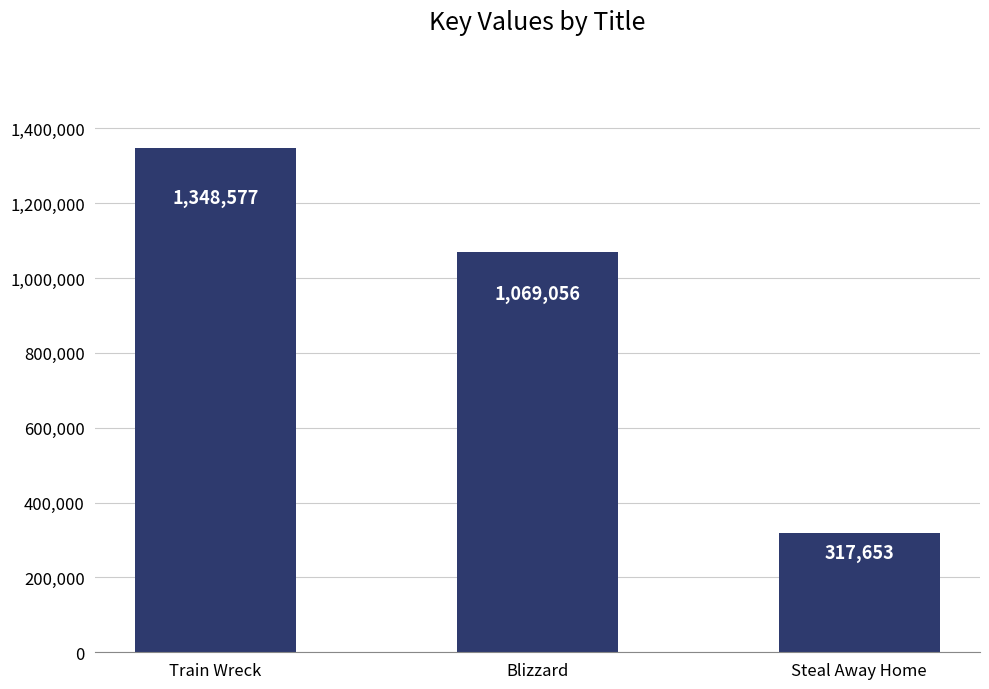

The chart shows a value of 638925 at Train Wreck. True or false?

False